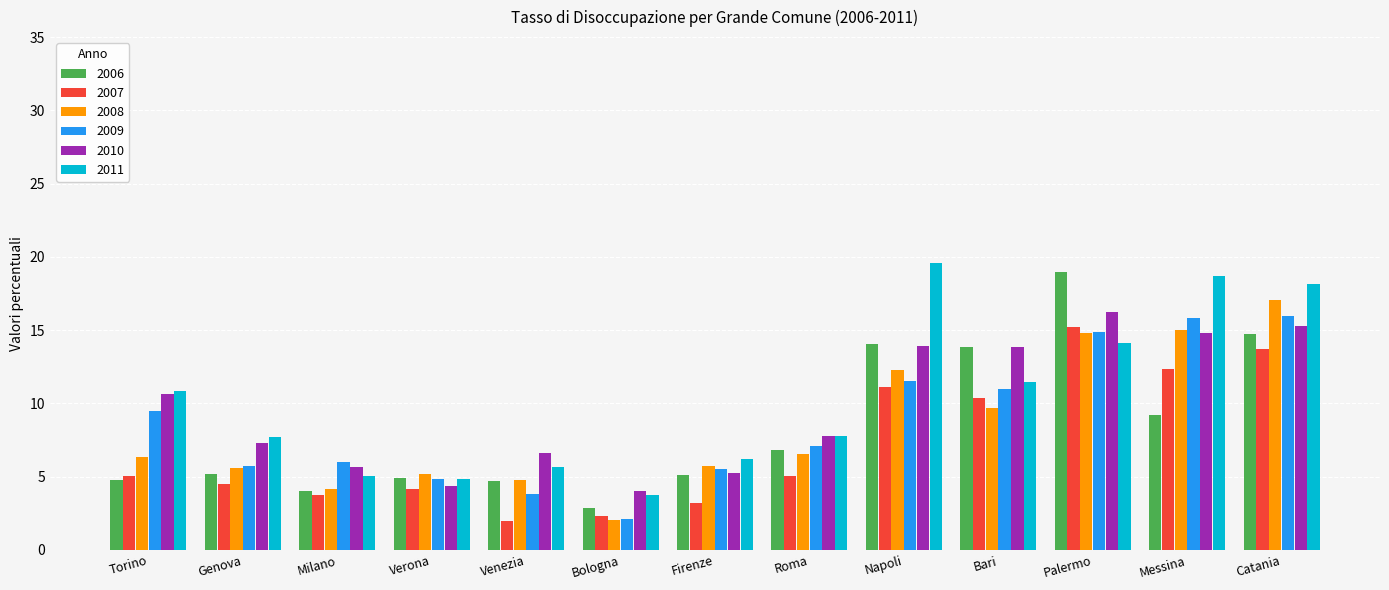

How many groups of bars are there?

13